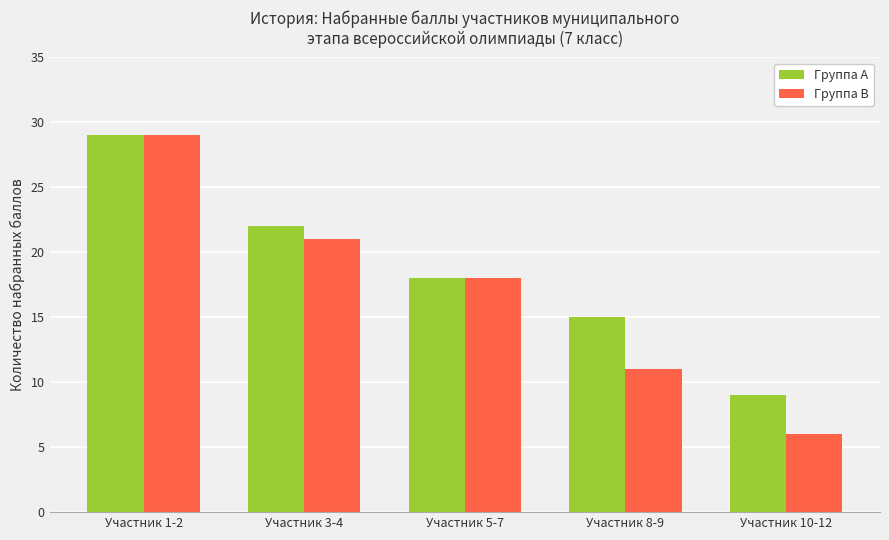

What position from the right is Участник 3-4?

4